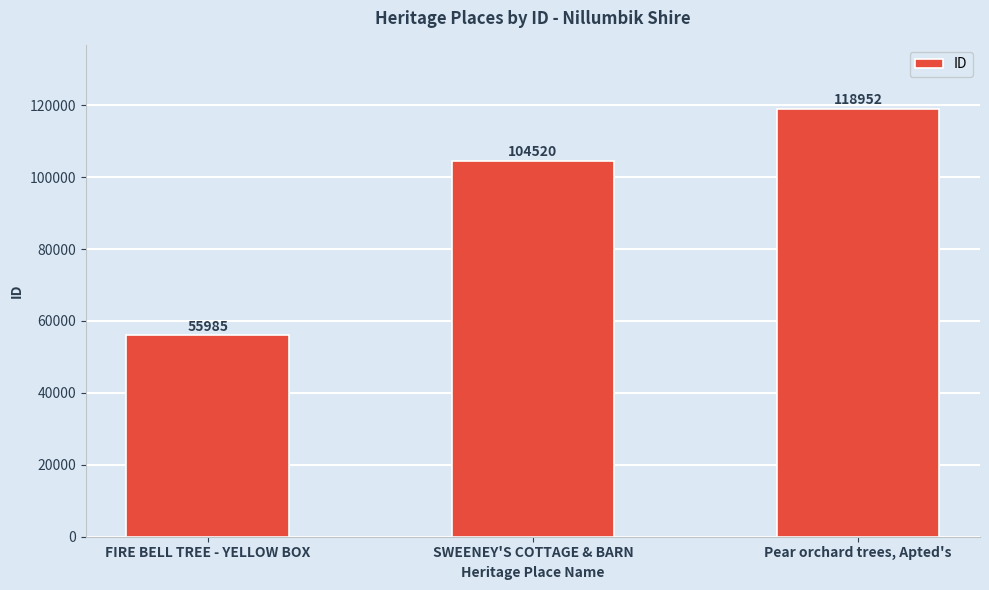

Reading left to right, list all the values displayed in this chart.

55985	104520	118952